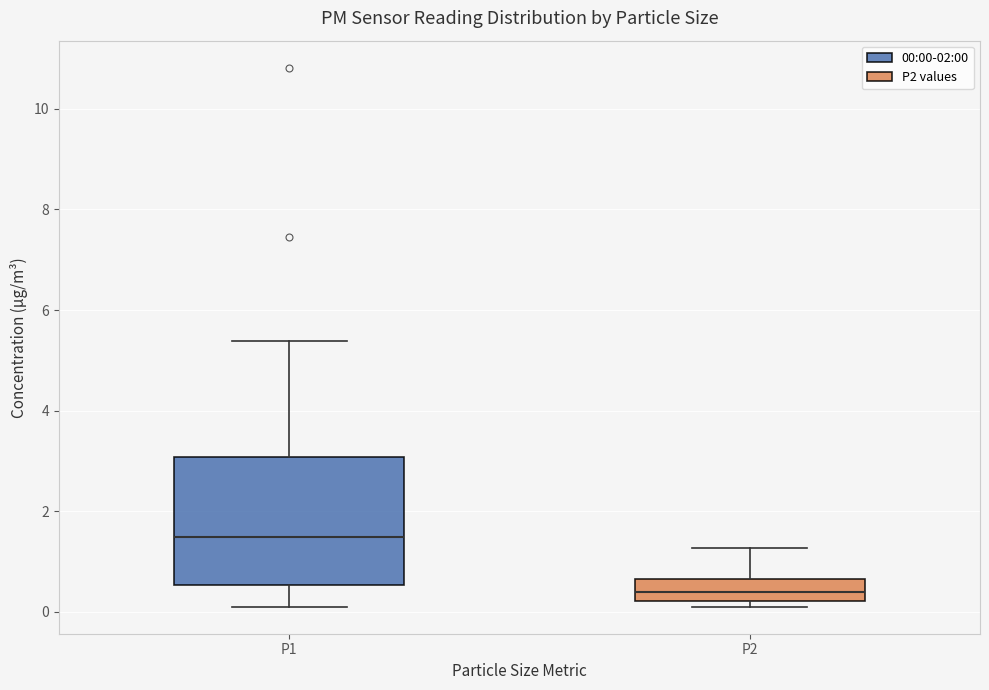

Which box has the lowest median line?

P2